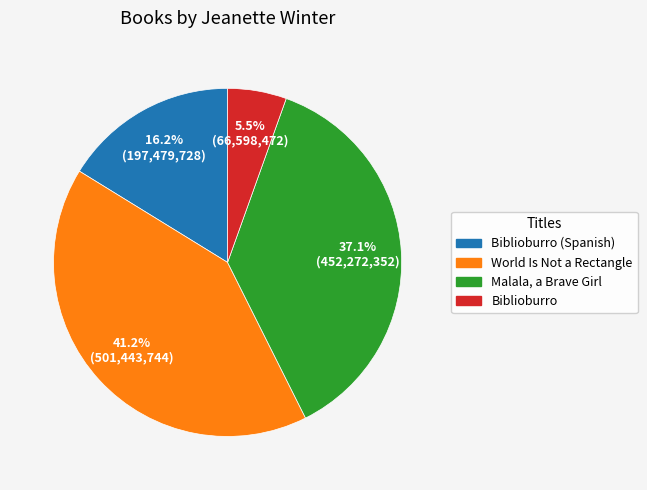

Is there any slice that represents more than half of the pie?

No